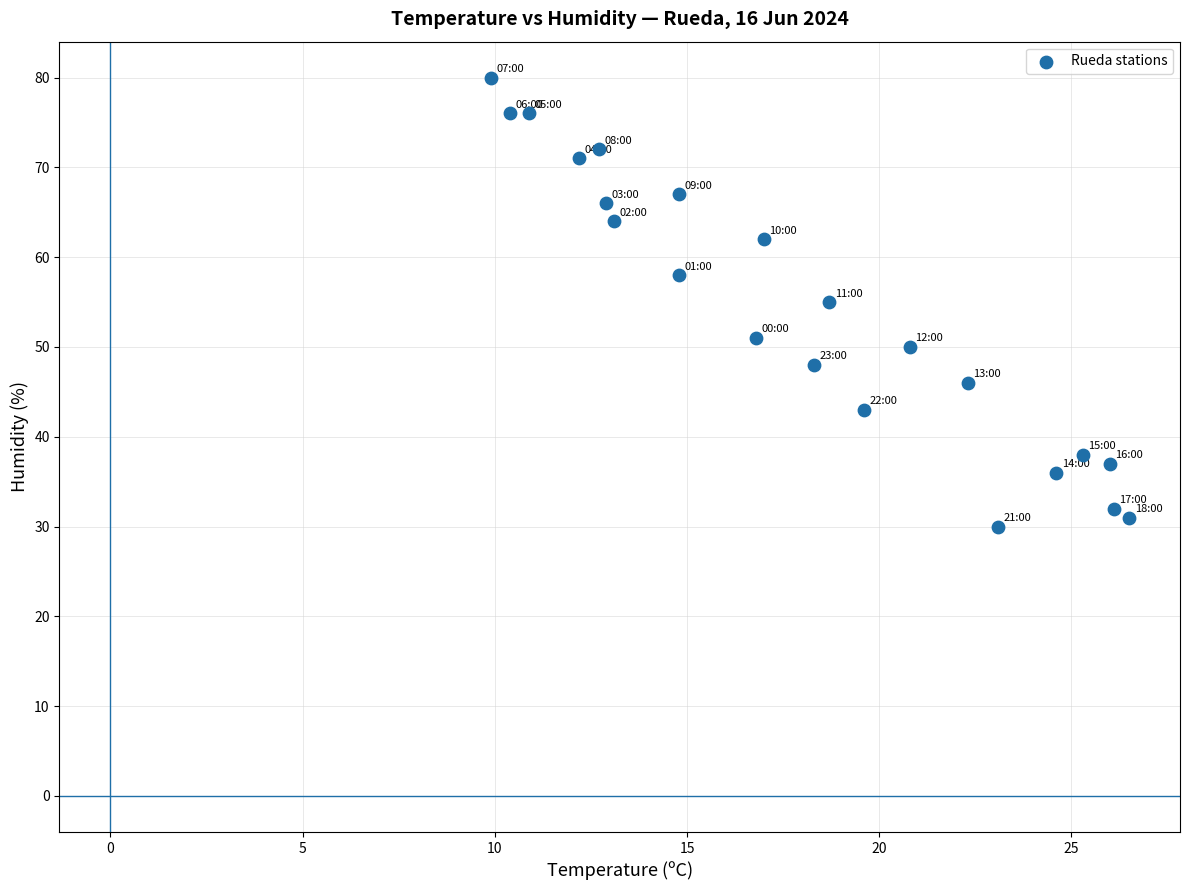

What is the range of Y values (max minus min)?

50